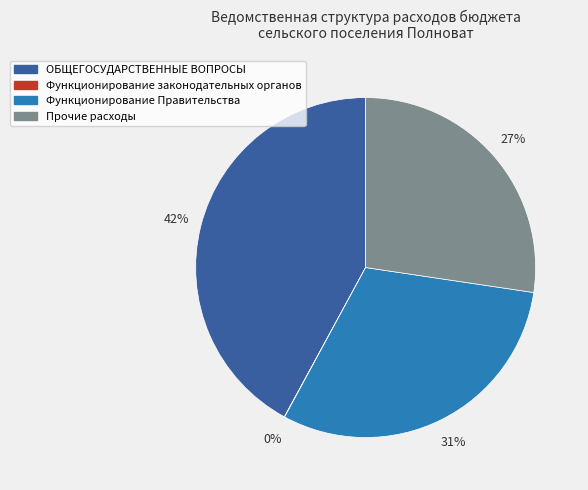

Does Прочие расходы represent more than half of the total?

No